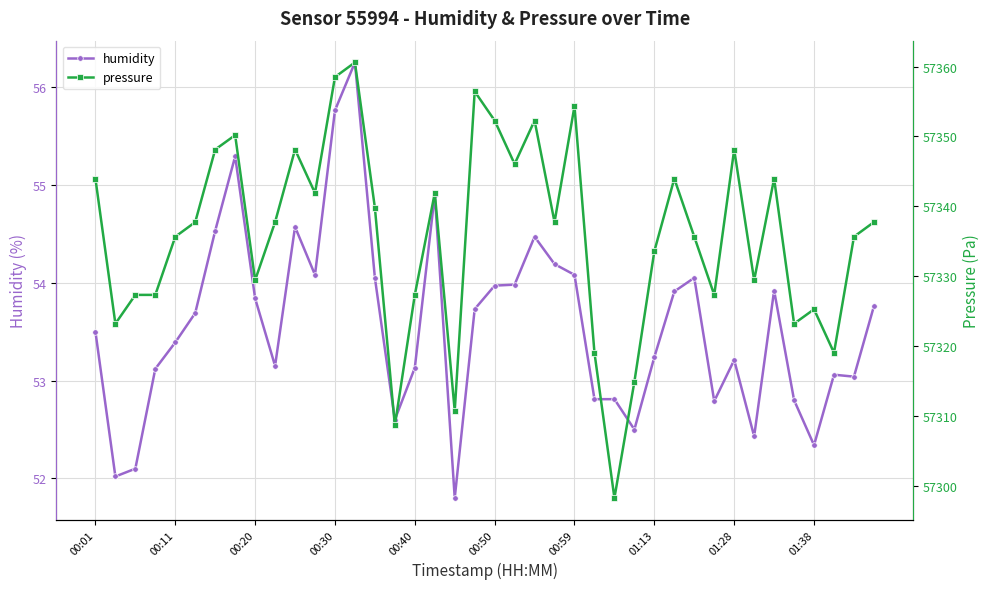

Reading right to left, what are all the values shown in this chart?

humidity: 53.8	53.0	53.1	52.3	52.8	53.9	52.4	53.2	52.8	54.0	53.9	53.2	52.5	52.8	52.8	54.1	54.2	54.5	54.0	54.0	53.7	51.8	54.9	53.1	52.6	54.0	56.2	55.8	54.1	54.6	53.1	53.8	55.3	54.5	53.7	53.4	53.1	52.1	52.0	53.5
pressure: 57337.8	57335.7	57319.1	57325.3	57323.2	57344.0	57329.4	57348.1	57327.3	57335.7	57344.0	57333.6	57314.9	57298.3	57319.1	57354.3	57337.8	57352.3	57346.1	57352.3	57356.4	57310.8	57341.9	57327.3	57308.7	57339.8	57360.6	57358.5	57341.9	57348.1	57337.8	57329.4	57350.2	57348.1	57337.8	57335.7	57327.3	57327.3	57323.2	57344.0